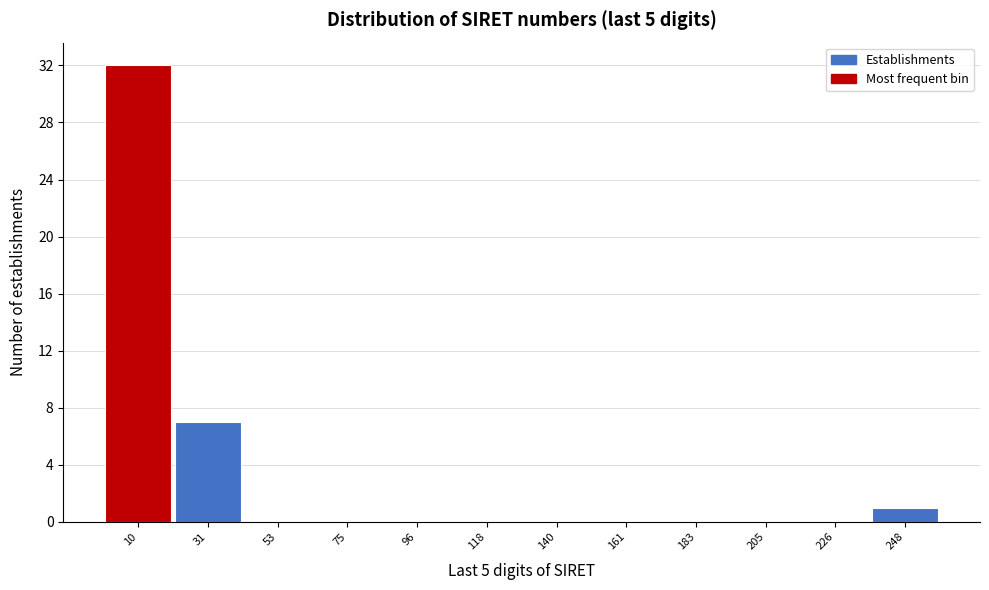

Reading left to right, extract all data points from this chart.

10=32	31=7	53=0	75=0	96=0	118=0	140=0	161=0	183=0	205=0	226=0	248=1